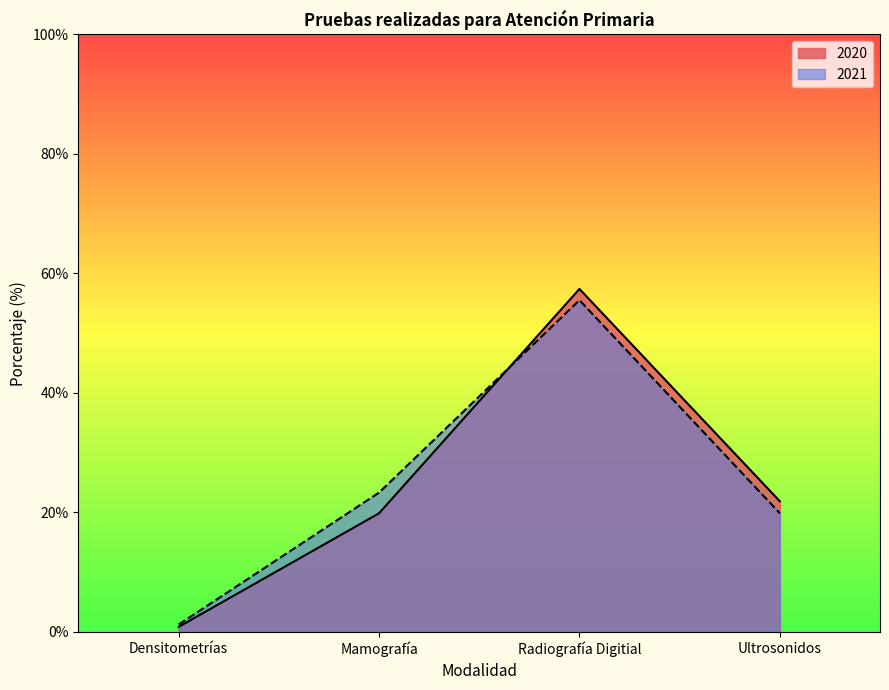

The 2020 series shows 0.2 at Mamografía. True or false?

True